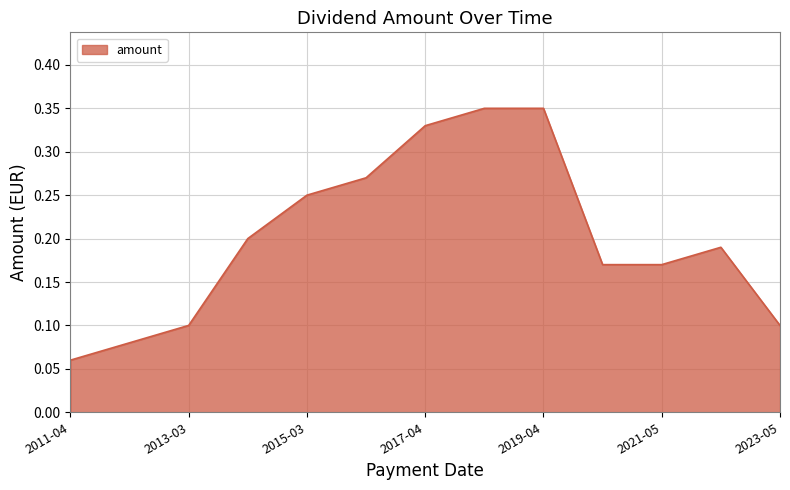

Count the values in the range 0 to 1.

13